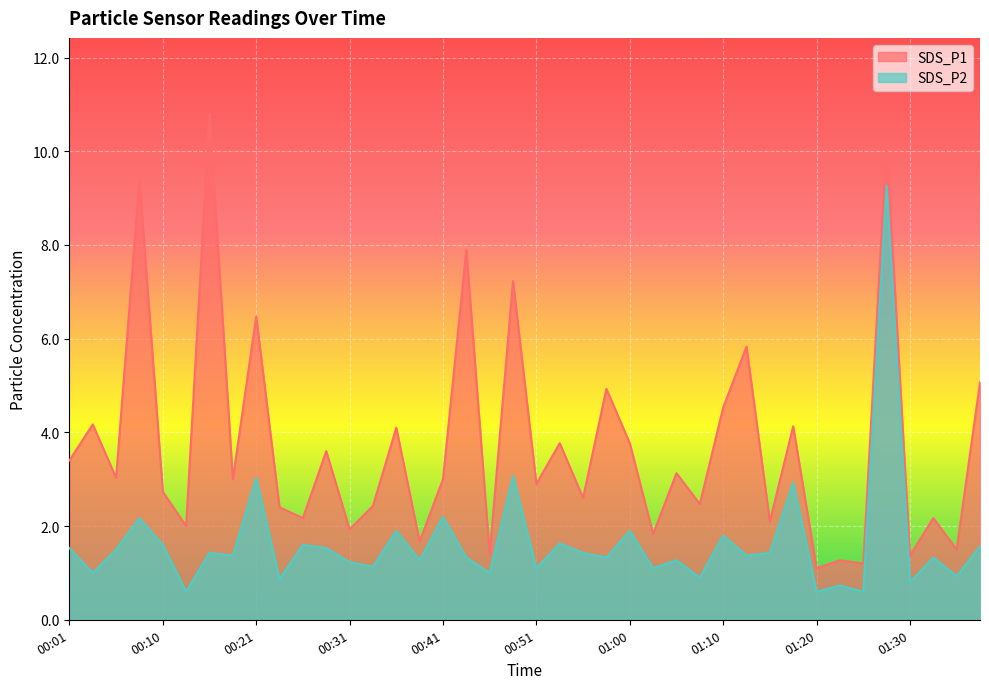

What is the value of the SDS_P1 point at the 34th from the left?

1.3